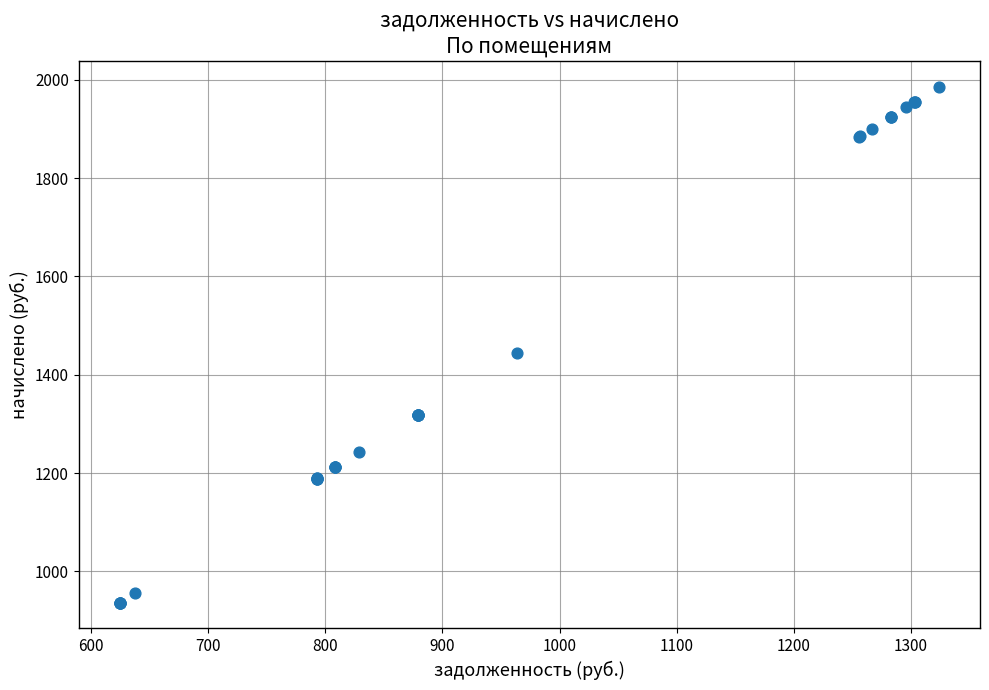

What Y value in the scatter plot is closest to 1461?

1445.0